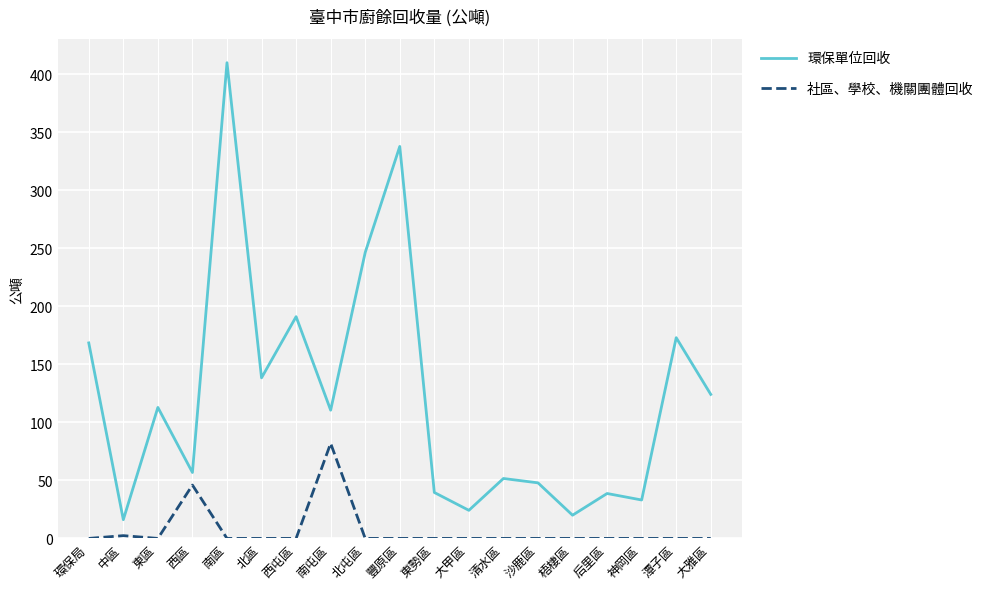

The 社區、學校、機關團體回收 series shows -57.0 at 大雅區. True or false?

False